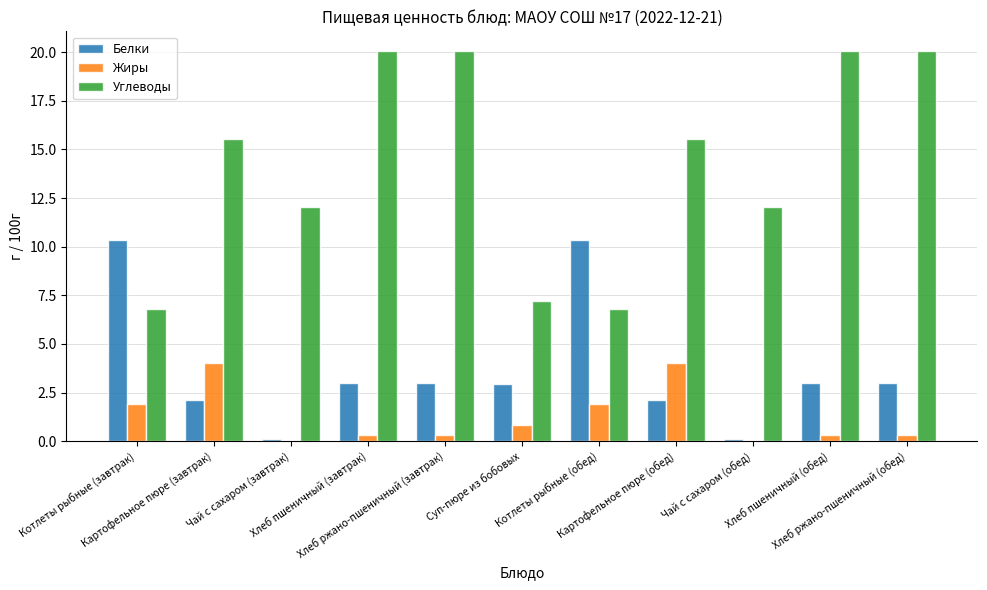

What is the total value across all series at Картофельное пюре (завтрак)?

21.7